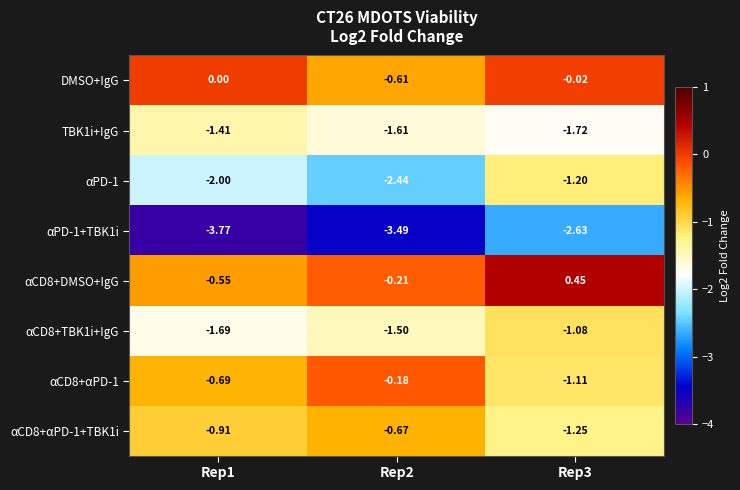

How many distinct data groups are displayed?

8